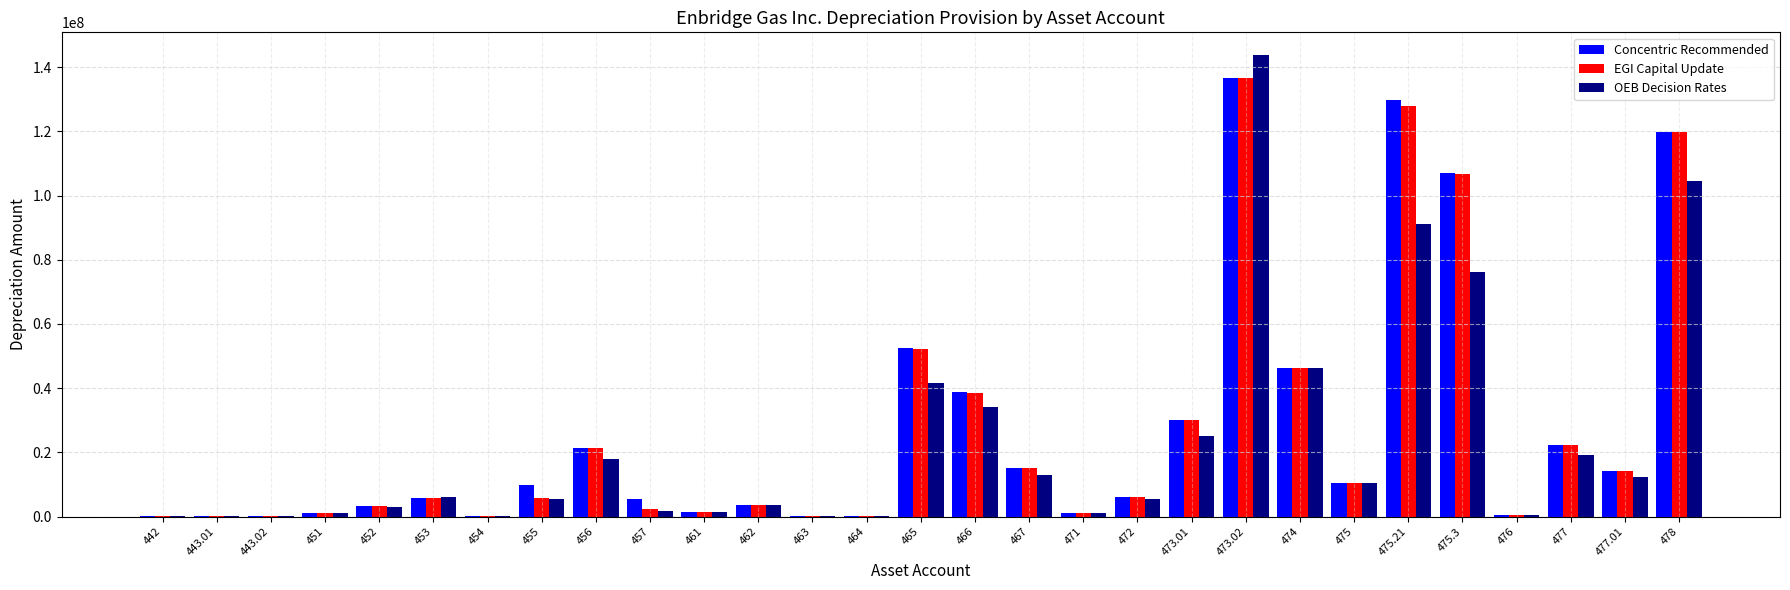

What is the sum of all OEB Decision Rates values?

665859568.4